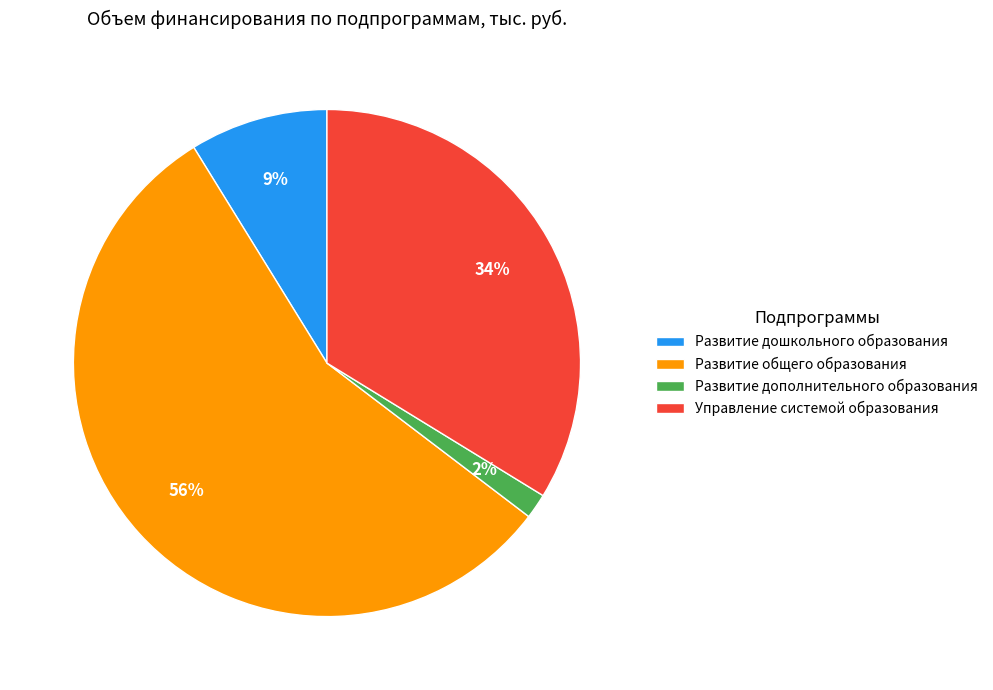

Which slice is the largest?

Развитие общего образования